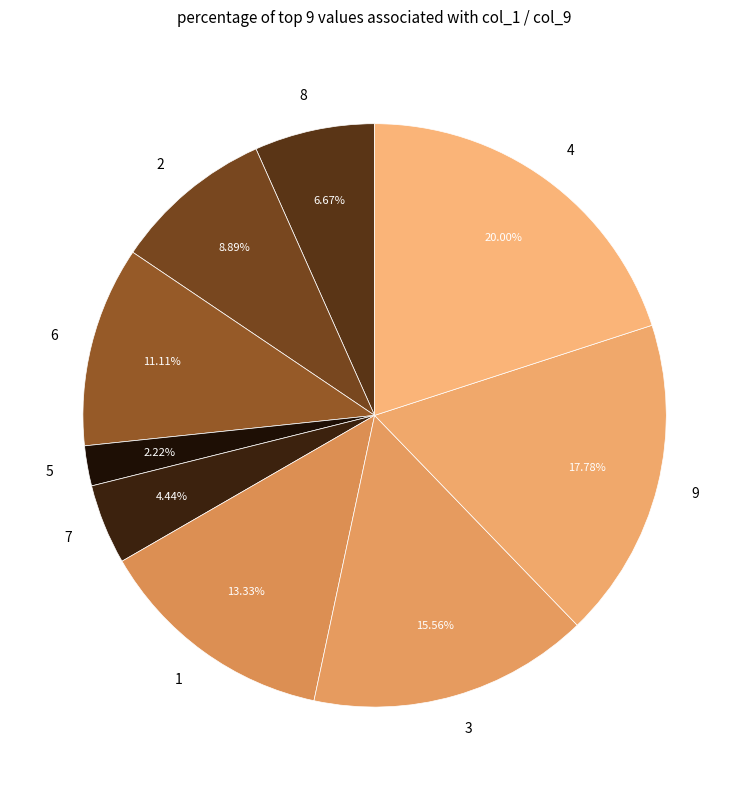

What is the smallest slice in the pie chart?

5